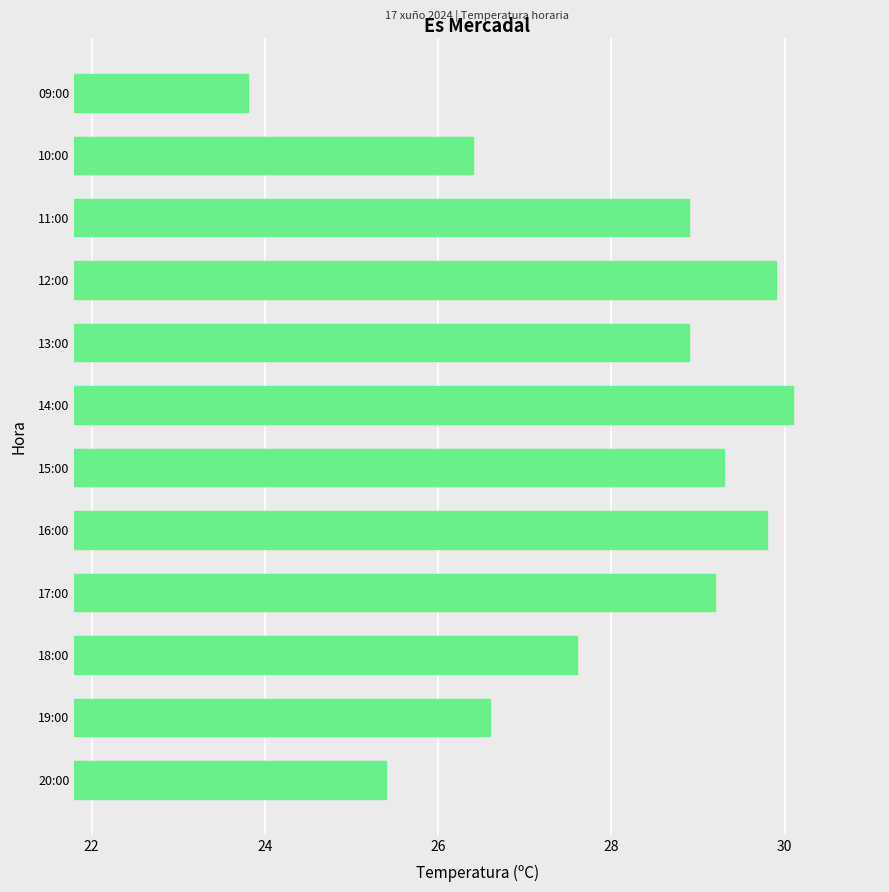

Between 18:00 and 14:00, which is larger?

14:00